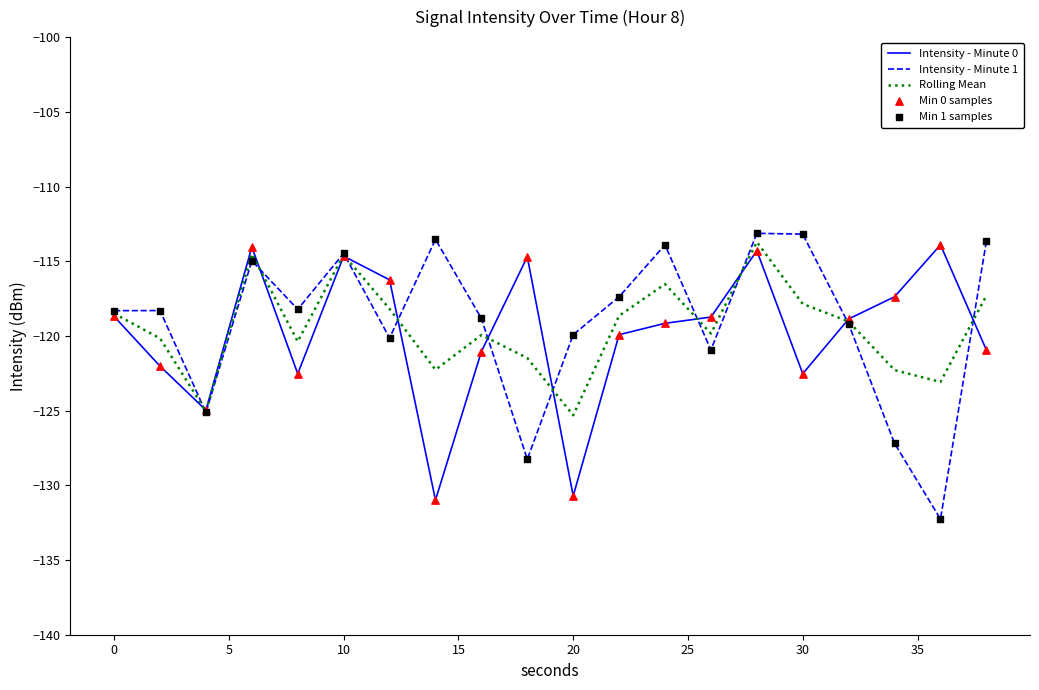

Which series has the largest total across all categories?

Intensity - Minute 1